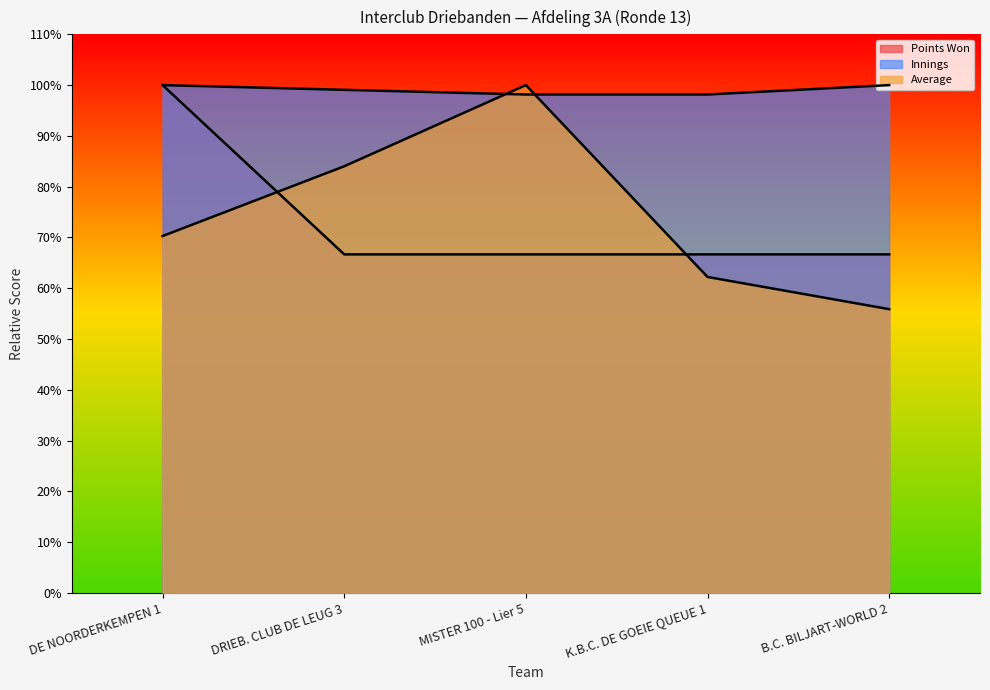

How many data points in Average are above 70?

3